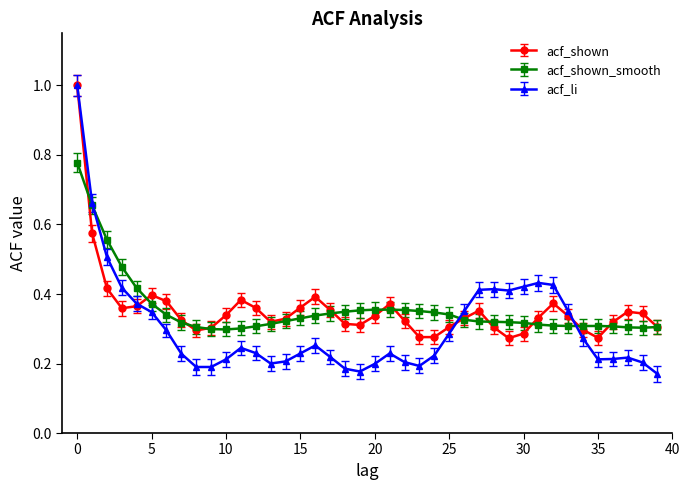

Which series has the largest range (max minus min)?

acf_li